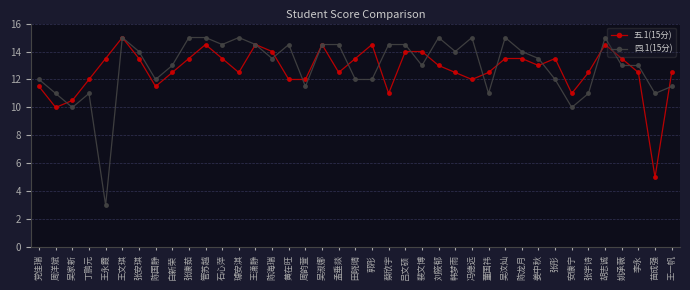

What are all the series names shown in the legend?

五.1(15分), 四.1(15分)